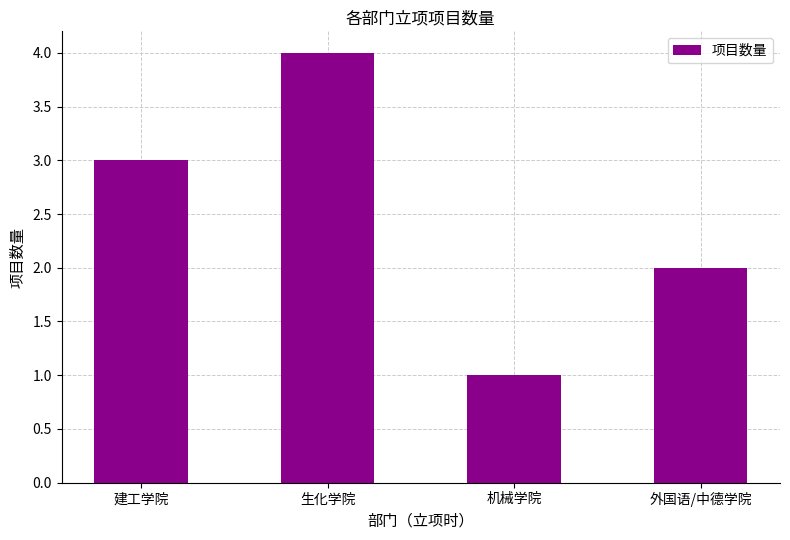

Which label corresponds to the largest value in the chart?

生化学院